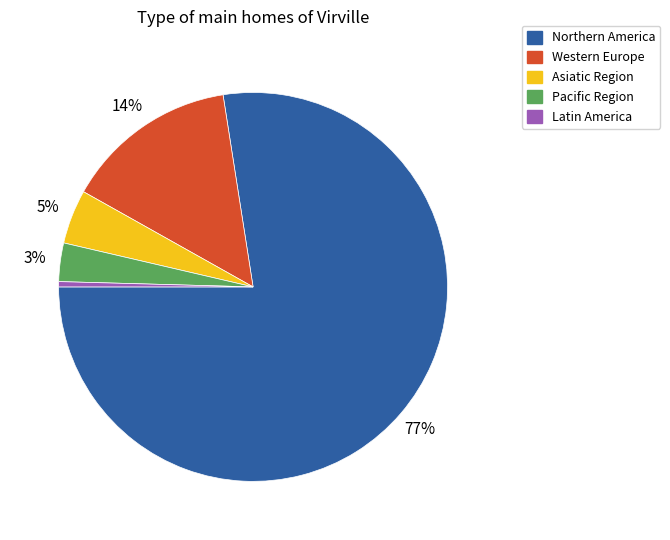

Combined, do Northern America and Asiatic Region account for over 50%?

Yes